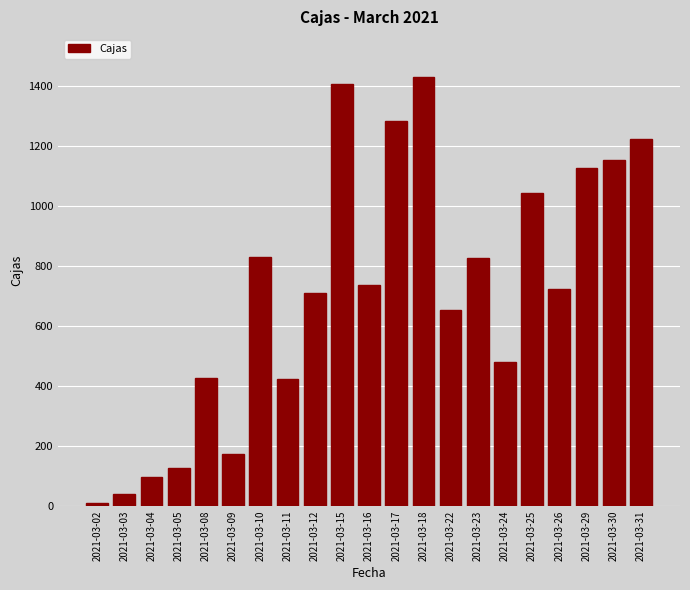

Between 2021-03-17 and 2021-03-24, which is larger?

2021-03-17